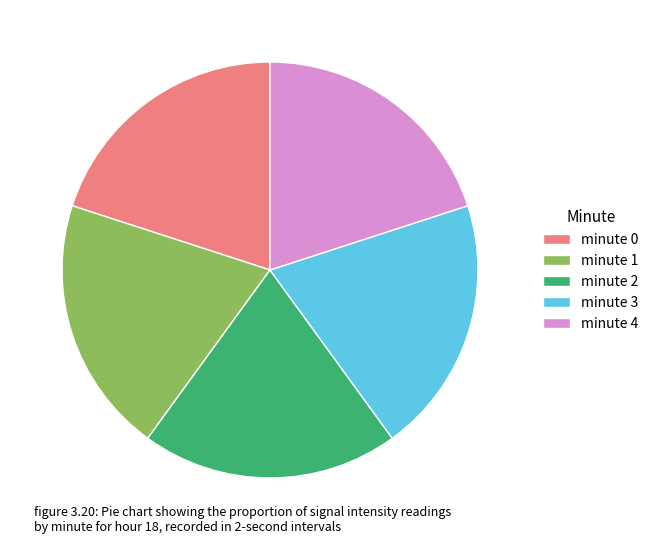

Is it true that minute 4 is 20% of the pie?

True